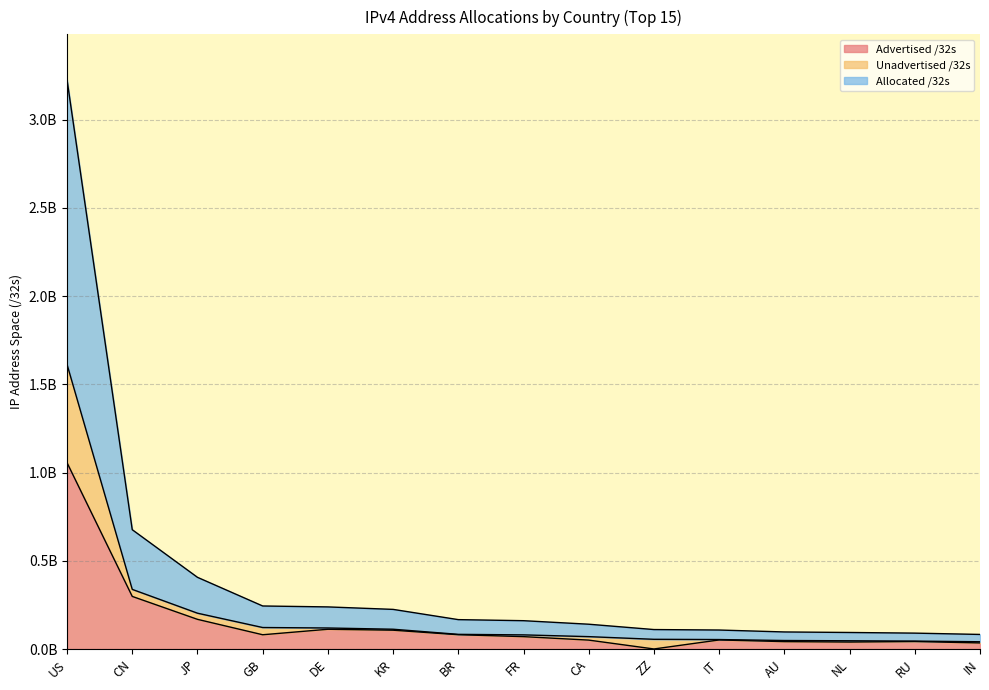

At which label does Allocated /32s first exceed 160803424?

US